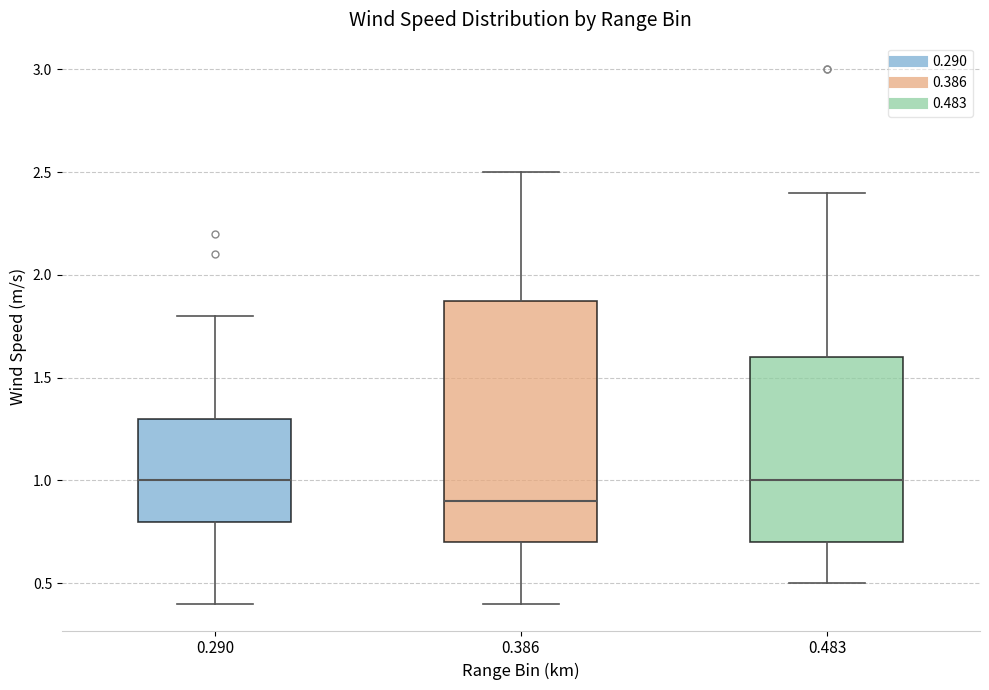

Where does the upper whisker of the box at x = 0.386 end on the y-axis? The values are not printed on the chart, so give them approximately, as read against the axis.

2.5